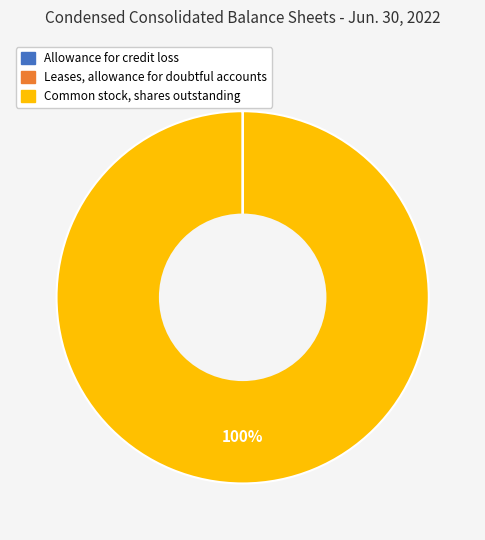

Is it true that Common stock, shares outstanding is 100% of the pie?

True